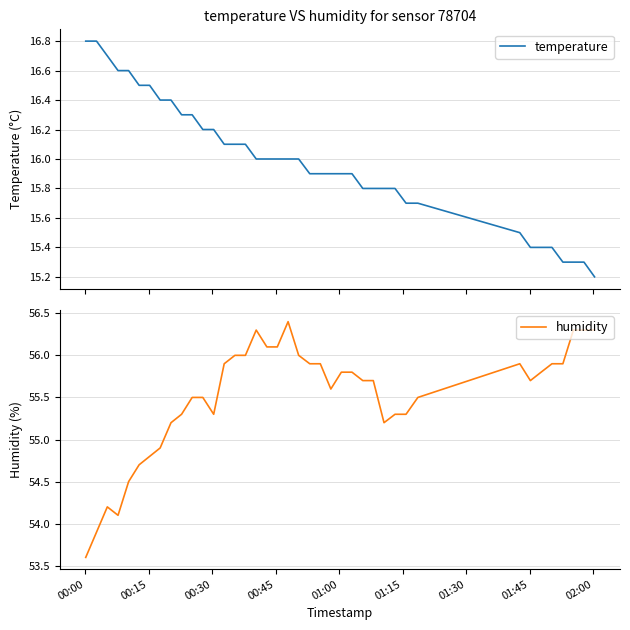

What is the difference between the maximum and minimum values in the humidity series?

2.8